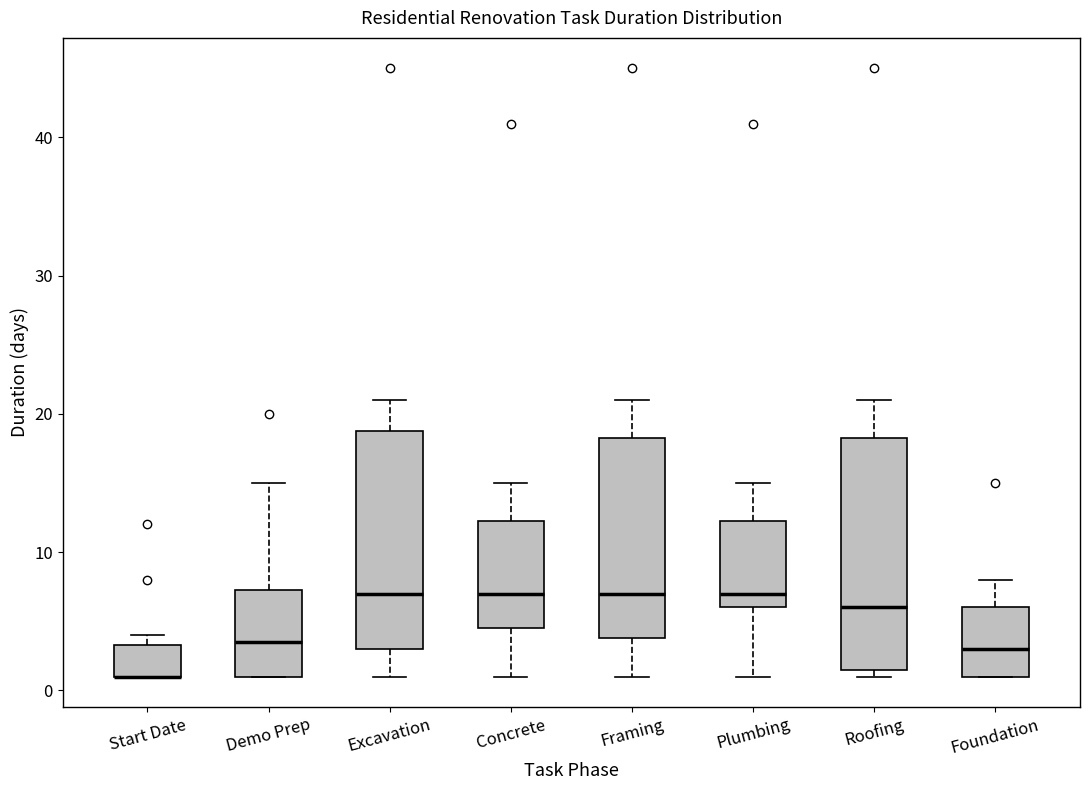

Where is the upper edge of the box for Framing on the y-axis? The values are not printed on the chart, so give them approximately, as read against the axis.

18